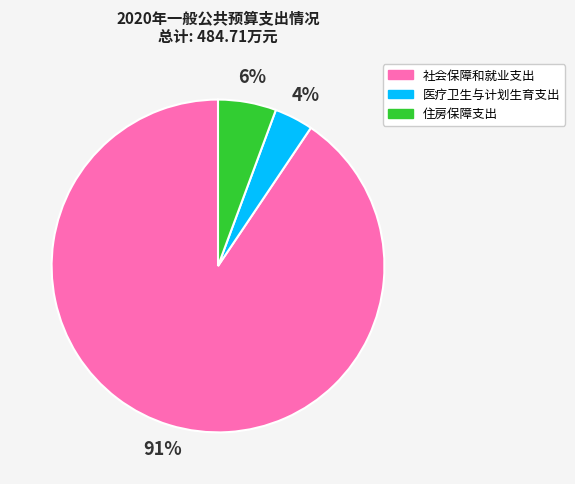

How many slices are in this pie chart?

3